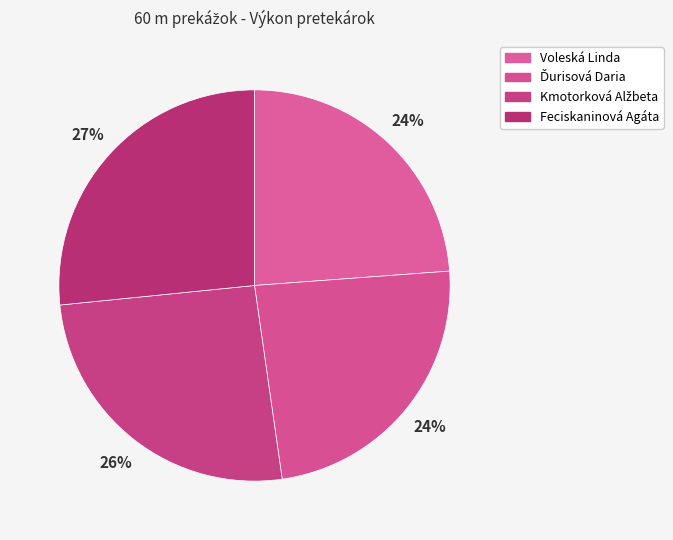

How many slices are in this pie chart?

4